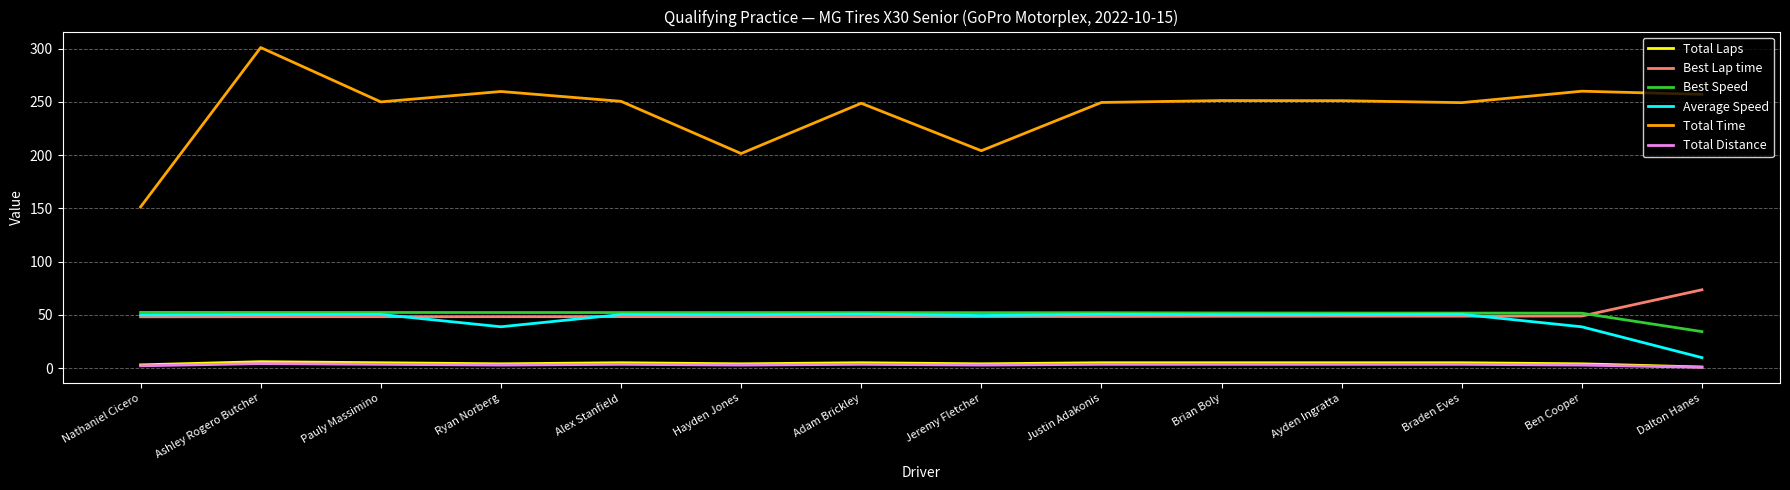

What is the maximum value for Total Time?

301.1